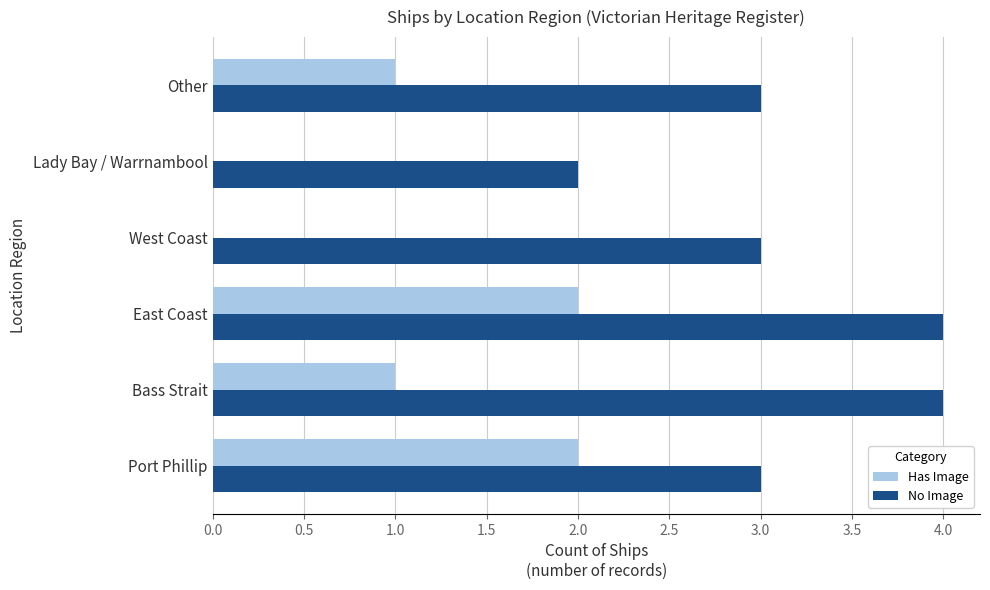

What are all the series names shown in the legend?

Has Image, No Image